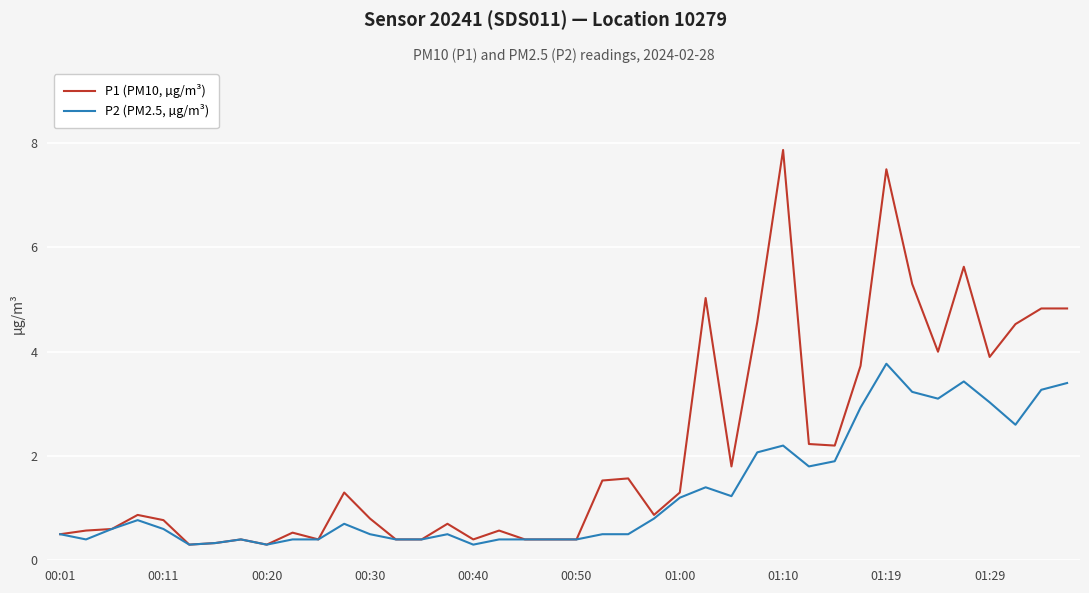

What is the difference between the maximum and second lowest values in the P1 (PM10, µg/m³) series?

7.6